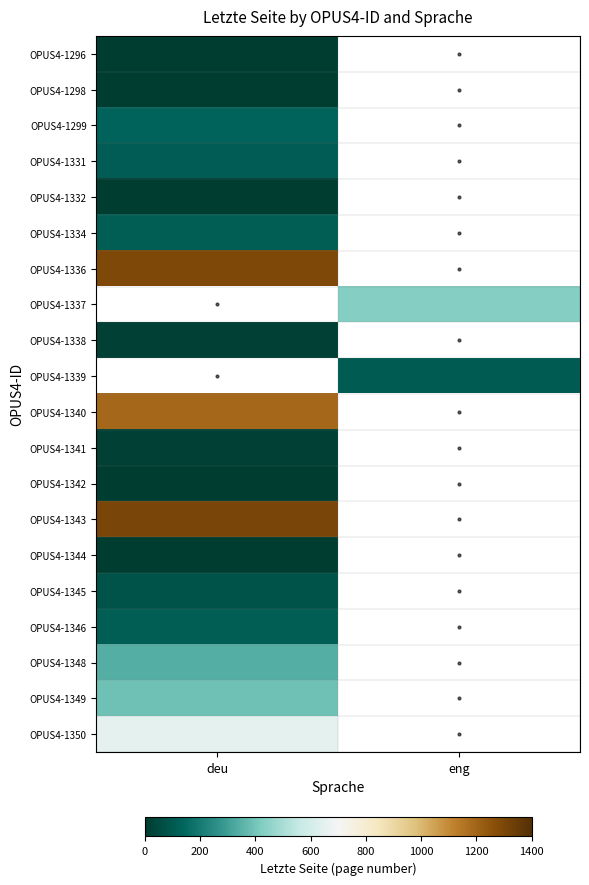

How many series are shown in this chart?

20